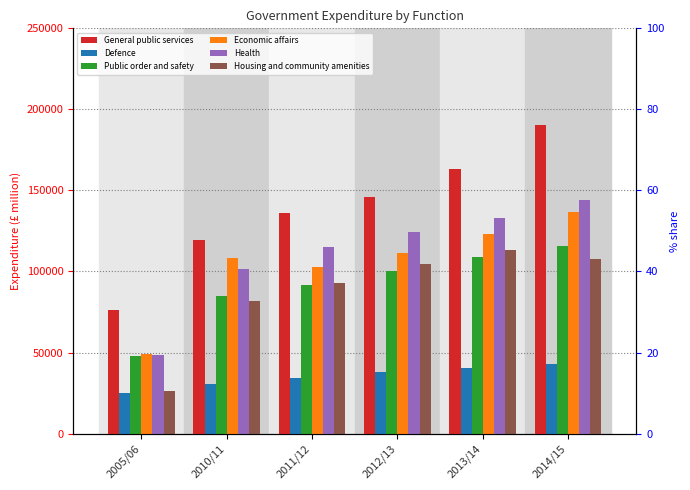

What is the total value across all series at 2011/12?

573181.5